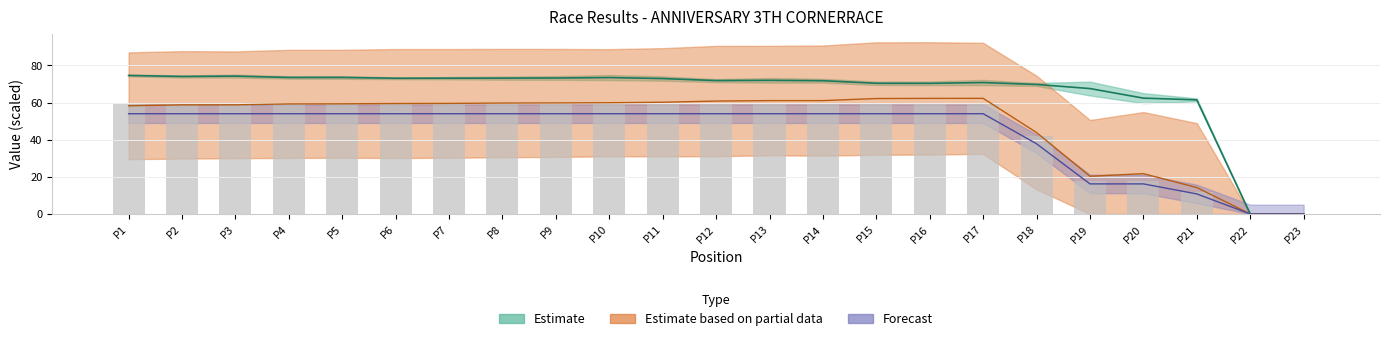

At how many categories does at least one series exceed 26?

21